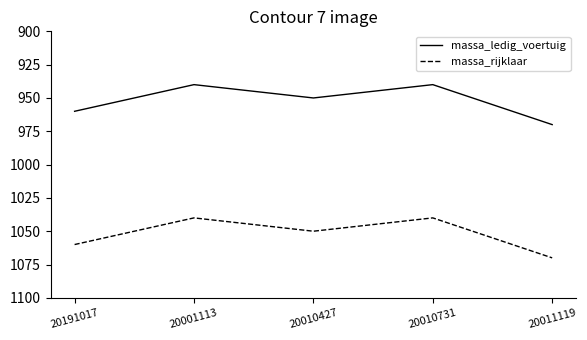

Rank the series by their maximum value, from highest to lowest.

massa_rijklaar, massa_ledig_voertuig